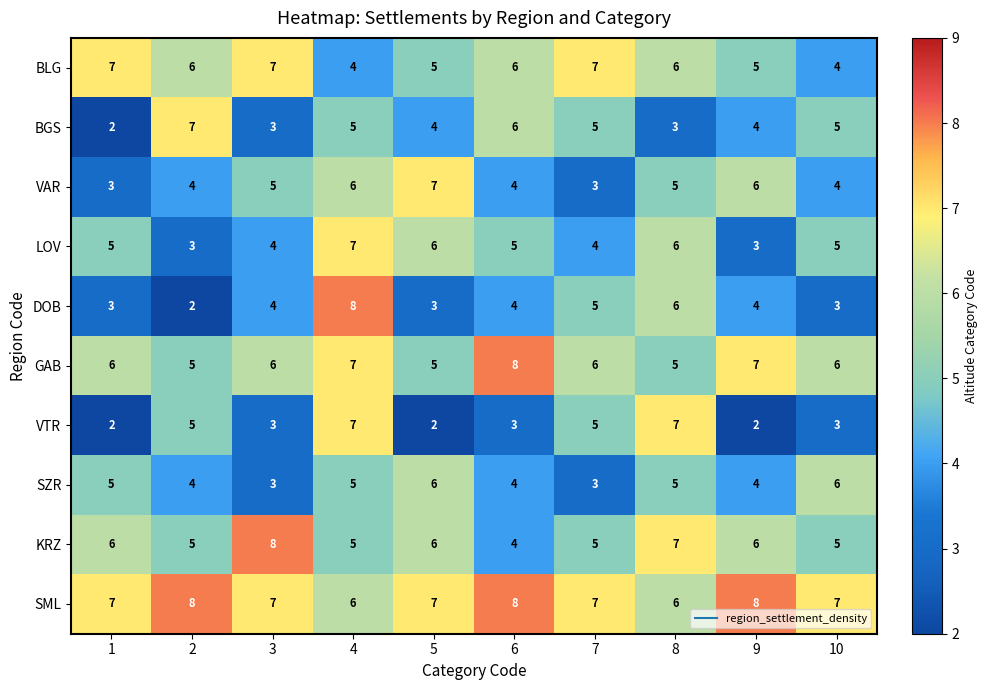

Which series has the largest total across all categories?

SML